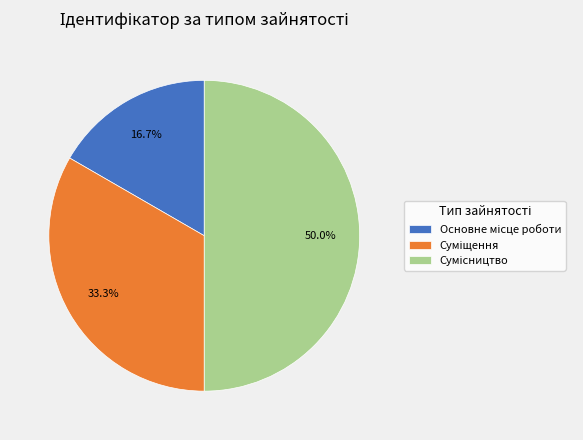

How many slices are in this pie chart?

3